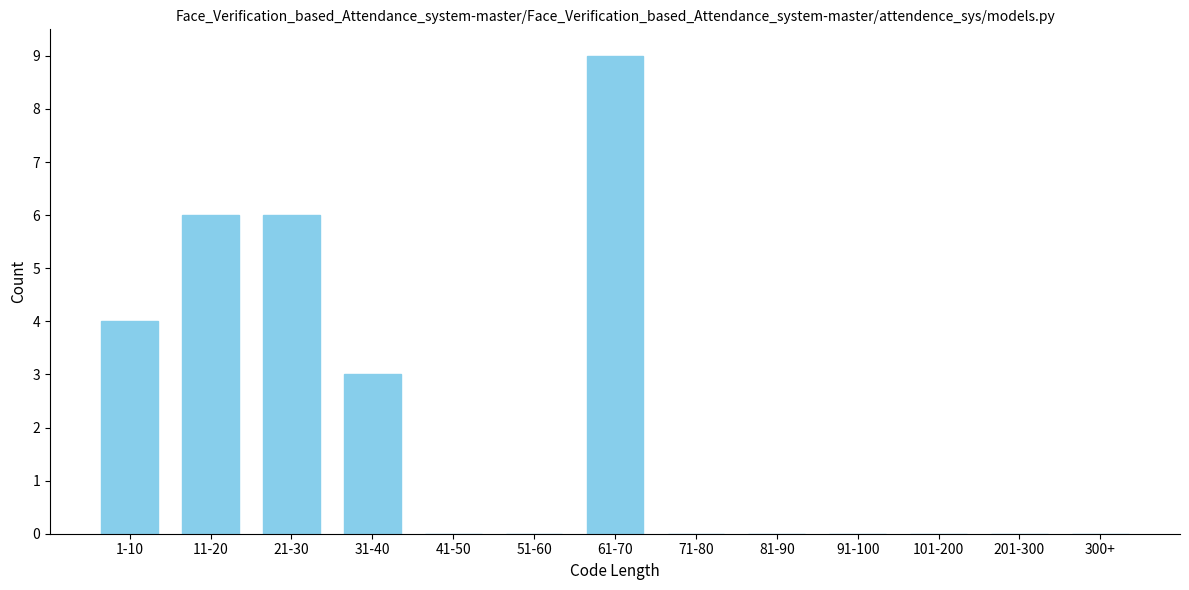

Reading right to left, what are all the values shown in this chart?

300+=0	201-300=0	101-200=0	91-100=0	81-90=0	71-80=0	61-70=9	51-60=0	41-50=0	31-40=3	21-30=6	11-20=6	1-10=4